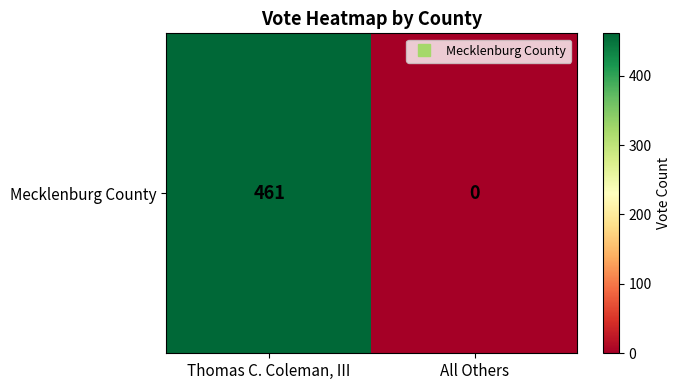

How many data points are less than 461?

1